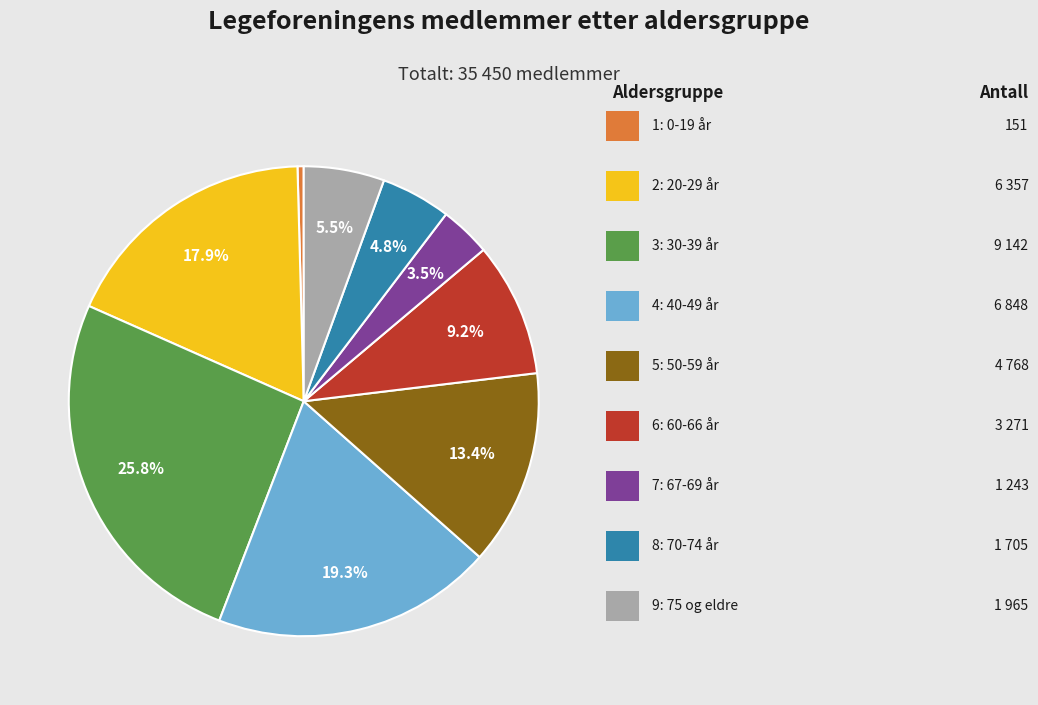

Does any single category account for the majority?

No